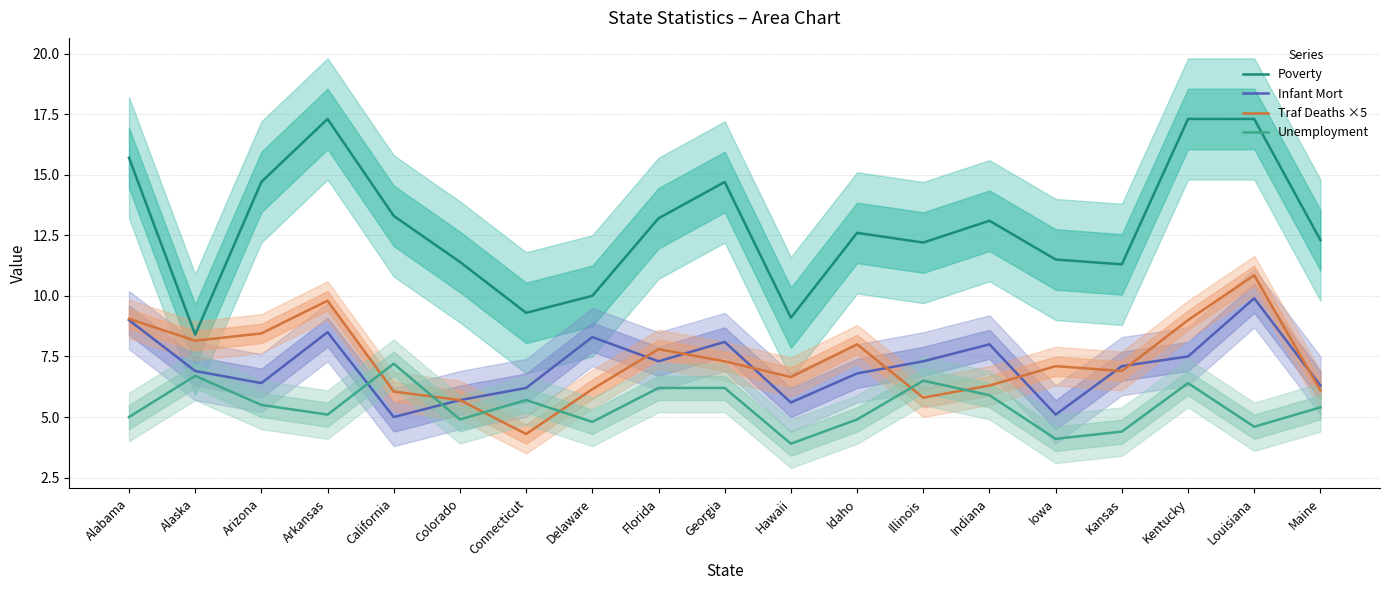

The Traf Deaths ×5 series shows 9.1 at California. True or false?

False